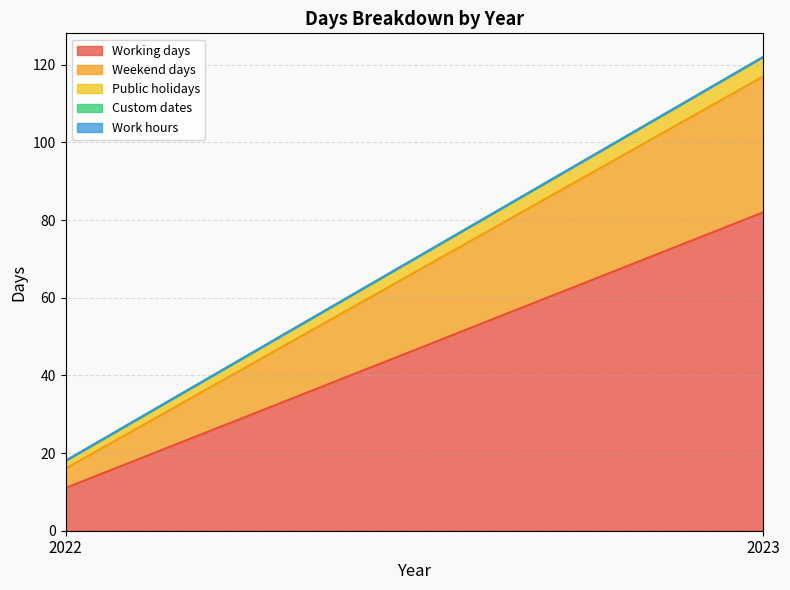

Which category has the lowest value across all series?

2022